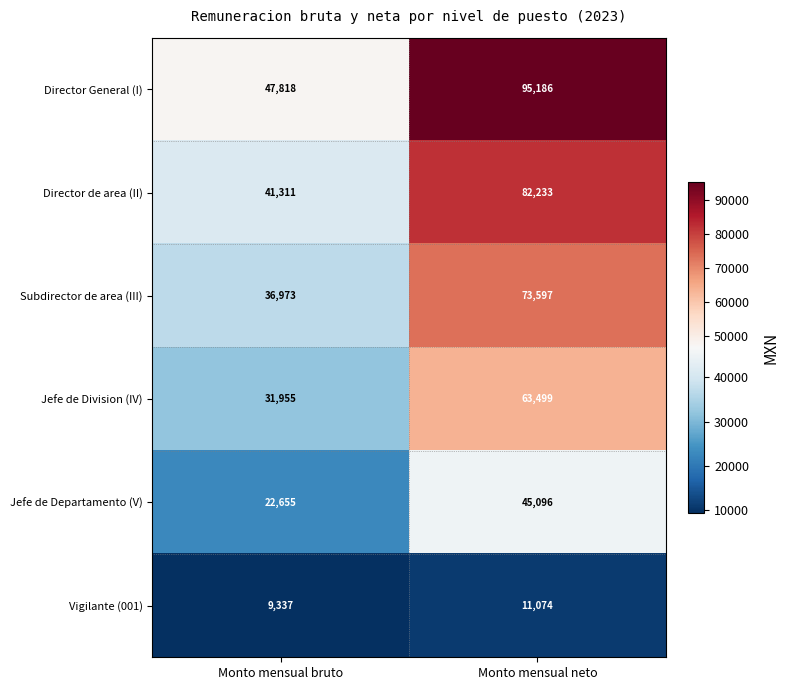

What value does the Jefe de Departamento (V) series have at Monto mensual neto, to the nearest 100?

45100